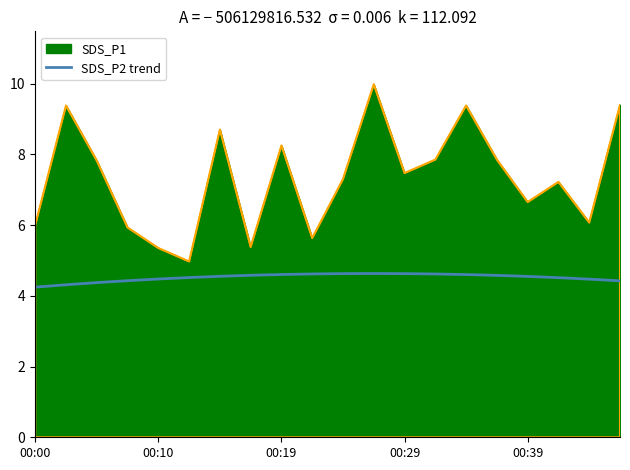

Where is the first local maximum?

00:02